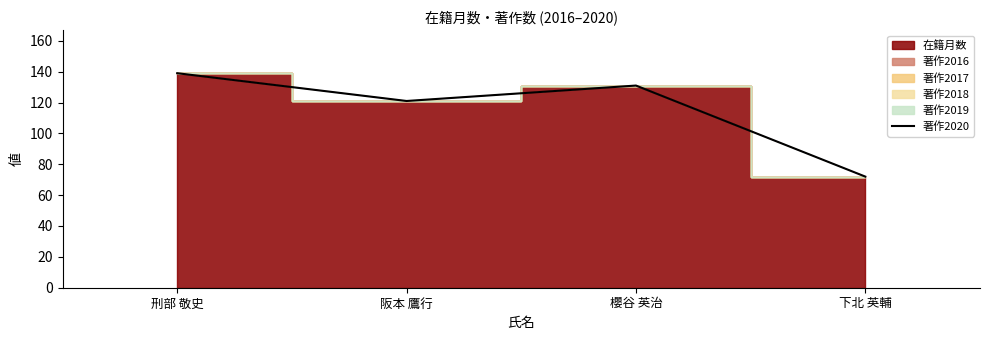

The chart shows a value of 204 at 刑部 敬史. True or false?

False